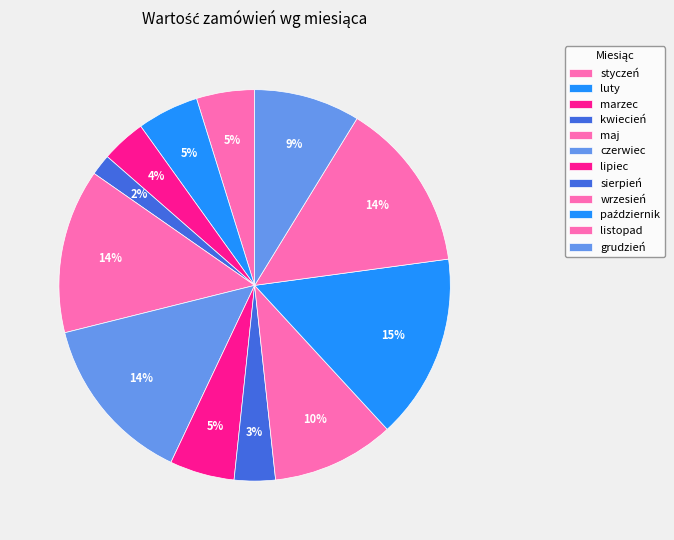

Approximately how many times larger is the value at listopad compared to marzec?

3.8